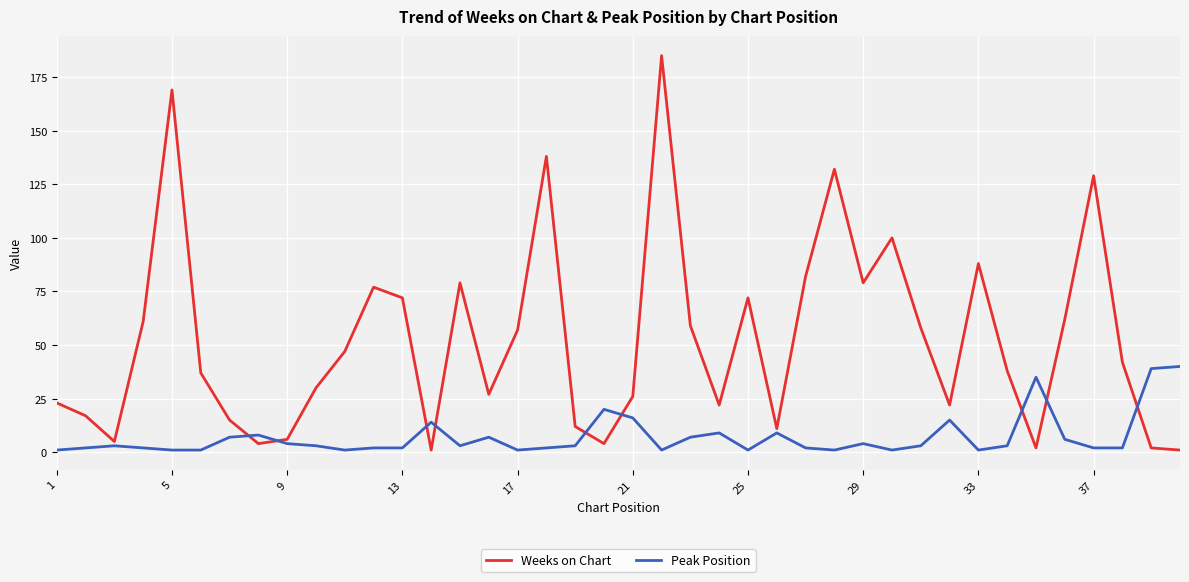

Which series has the widest spread of values?

Weeks on Chart